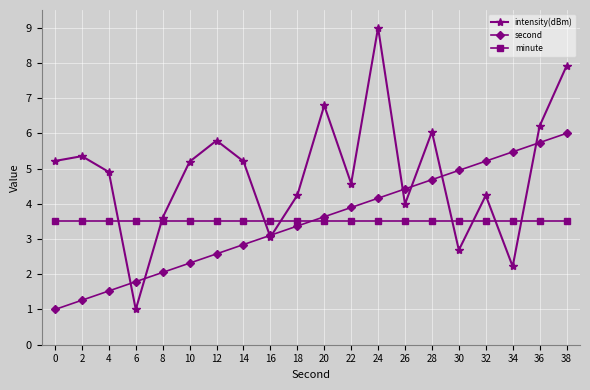

Is it true that second equals 1.8 at 6?

True